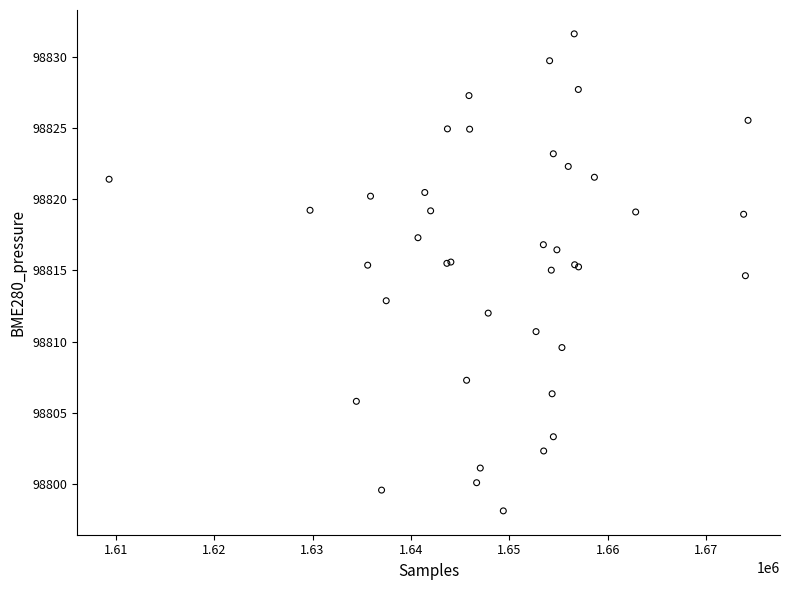

What Y value in the scatter plot is closest to 98814?

98814.6